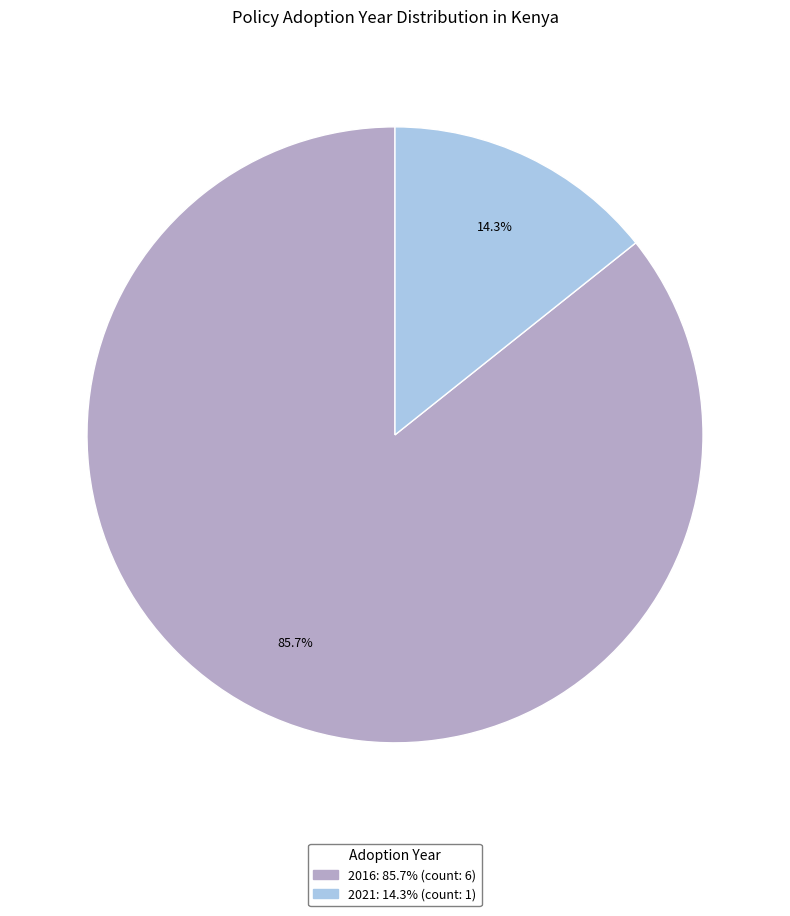

Is there any slice that represents more than half of the pie?

Yes